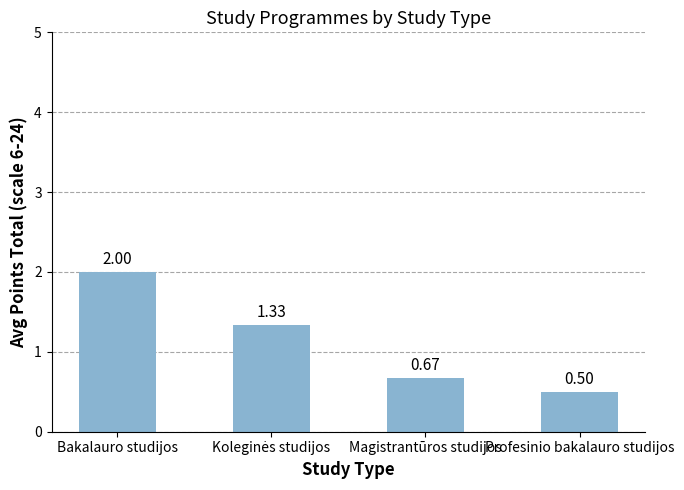

How many bars are there in total?

4